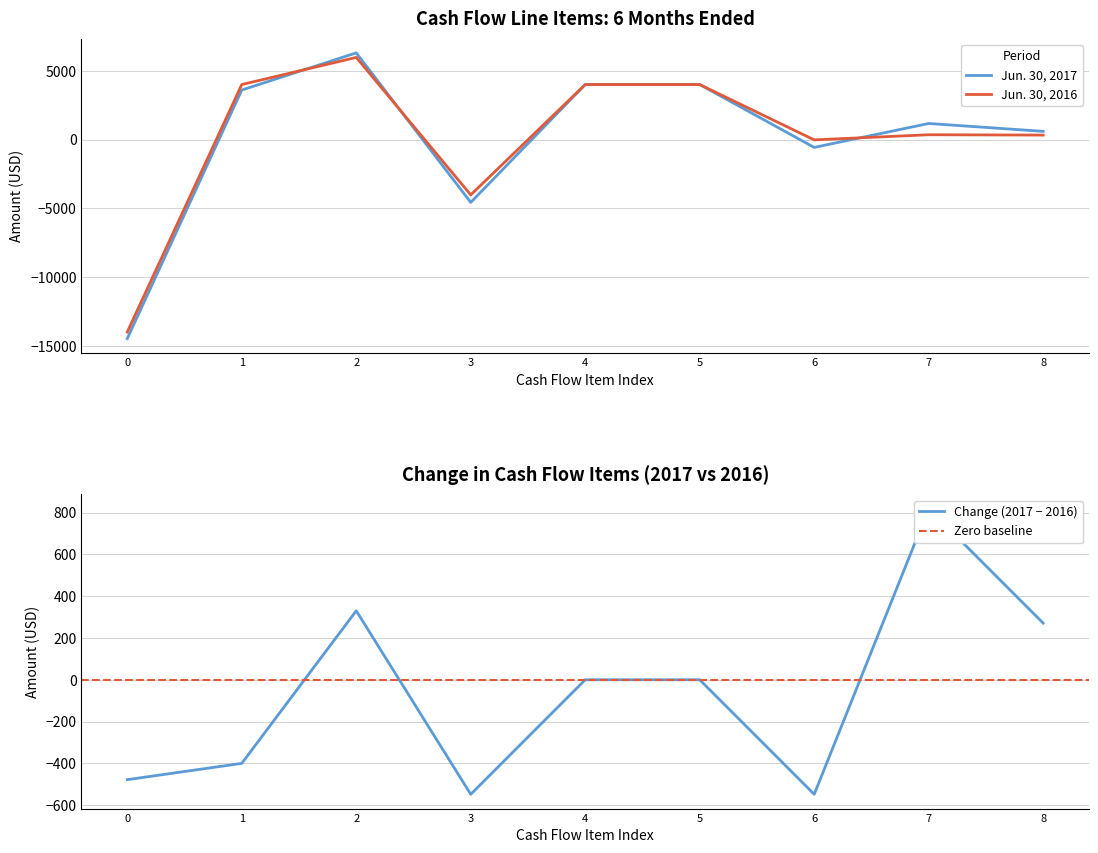

At which category does Jun. 30, 2017 reach its first local peak?

2